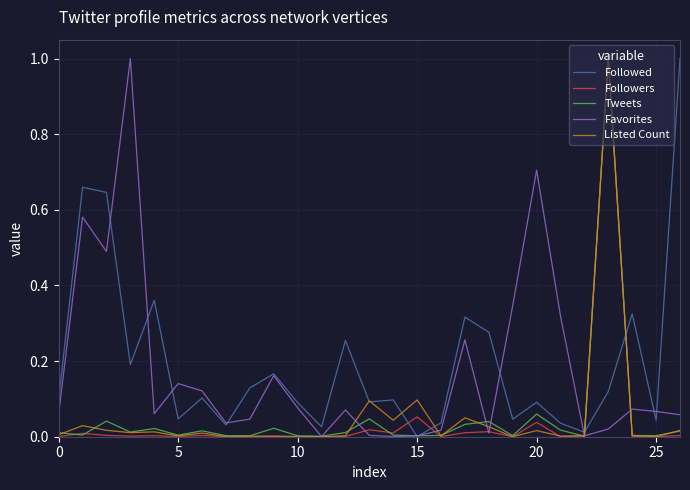

What is the maximum value shown in the chart?

1.0